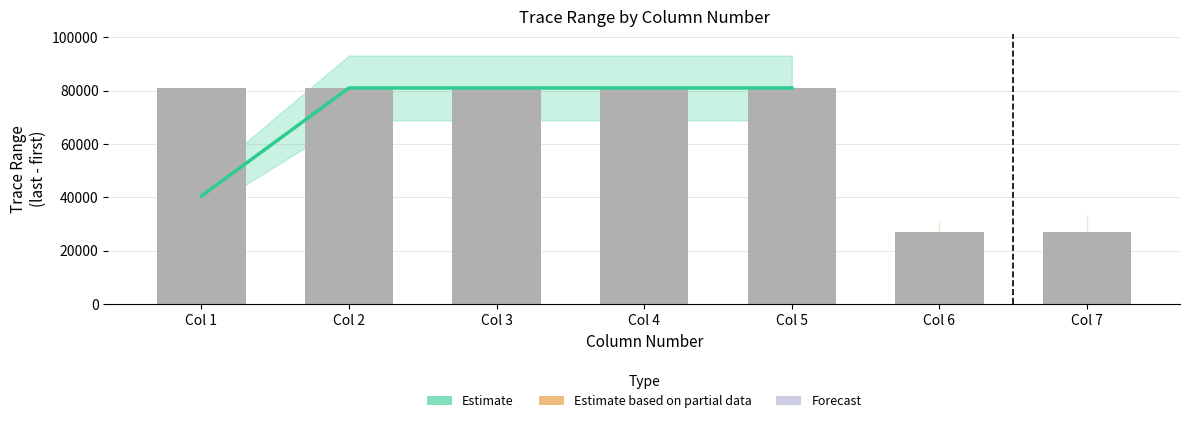

Which category has the lowest value across all series?

Col 7